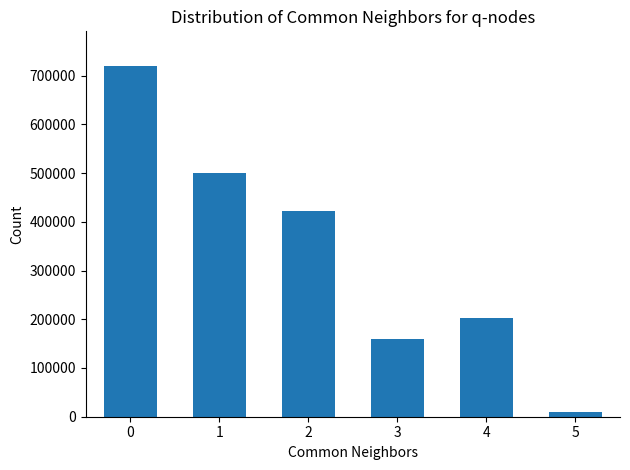

Where is the data nearest to the value 364158?

2